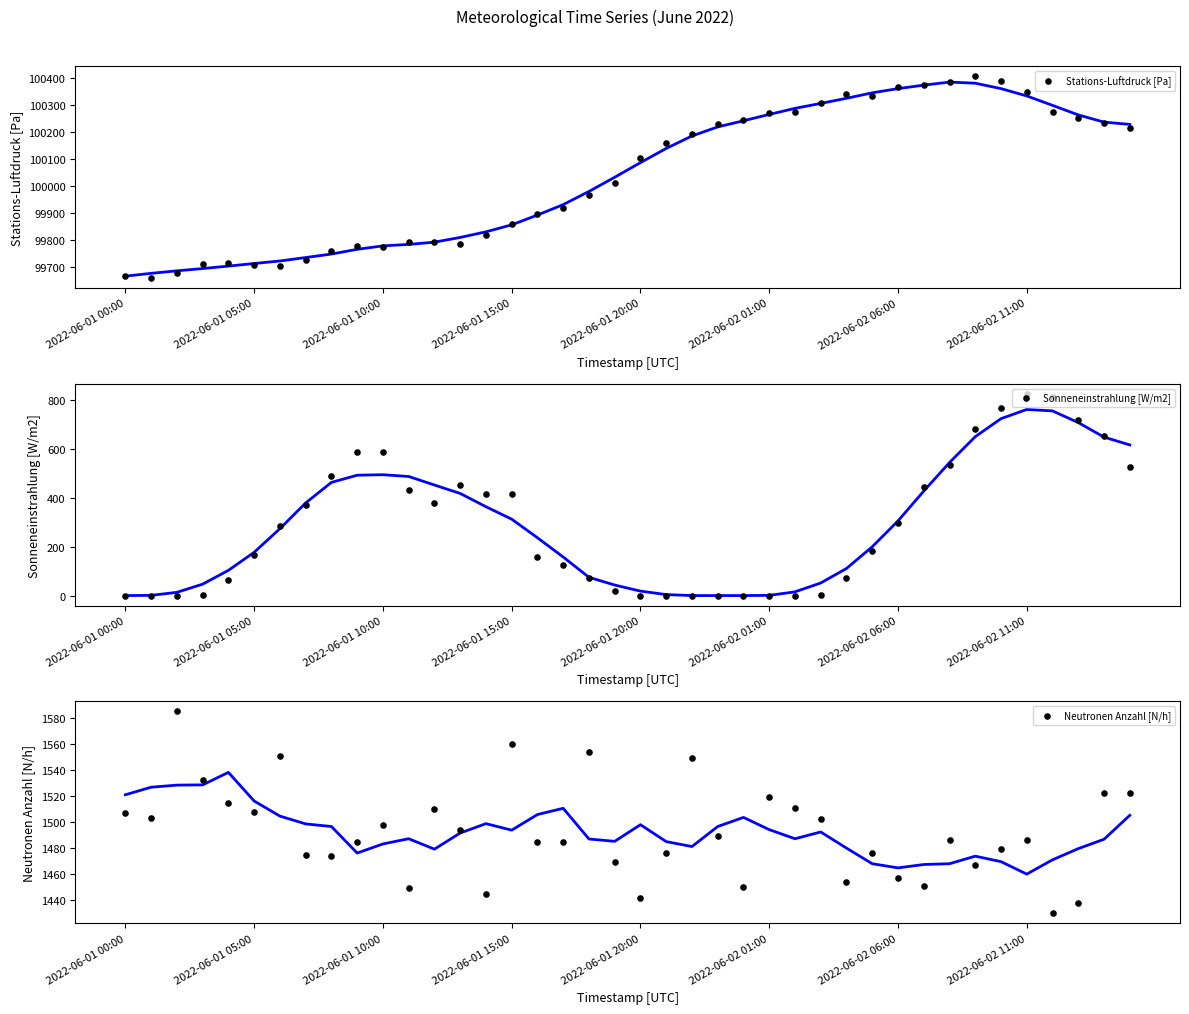

What is the total value across all series at 32?

204802.4